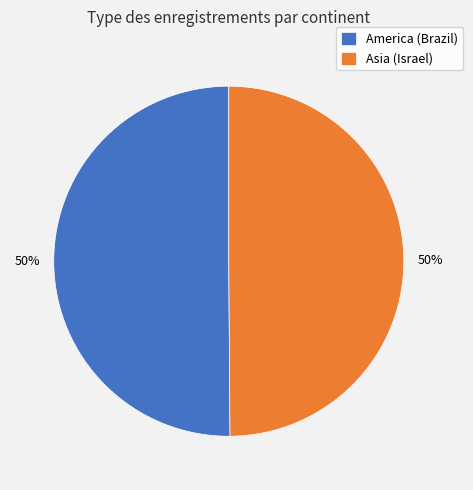

What percentage is the America (Brazil) slice, to the nearest percent?

50%